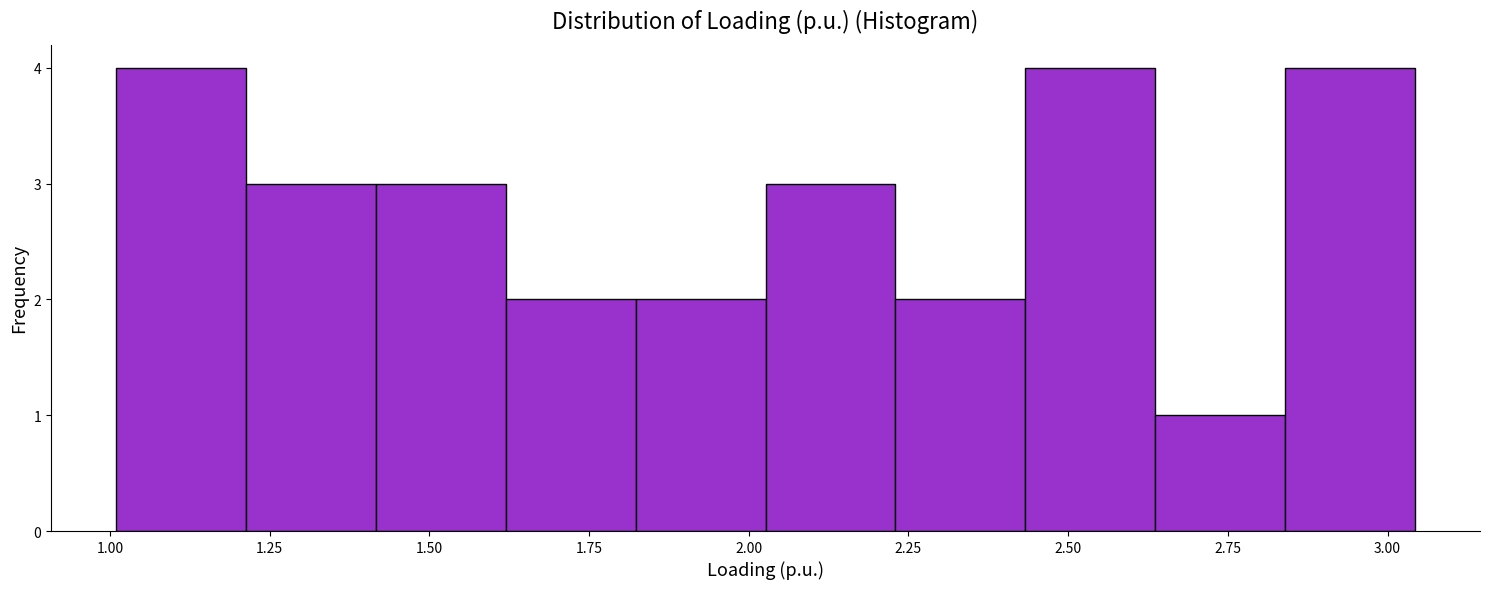

What is the height of the bar covering 1.00 to 1.20 on the x-axis? Neither the bar edges nor the heights are printed on the chart, so give them approximately, as read against the axes.

4